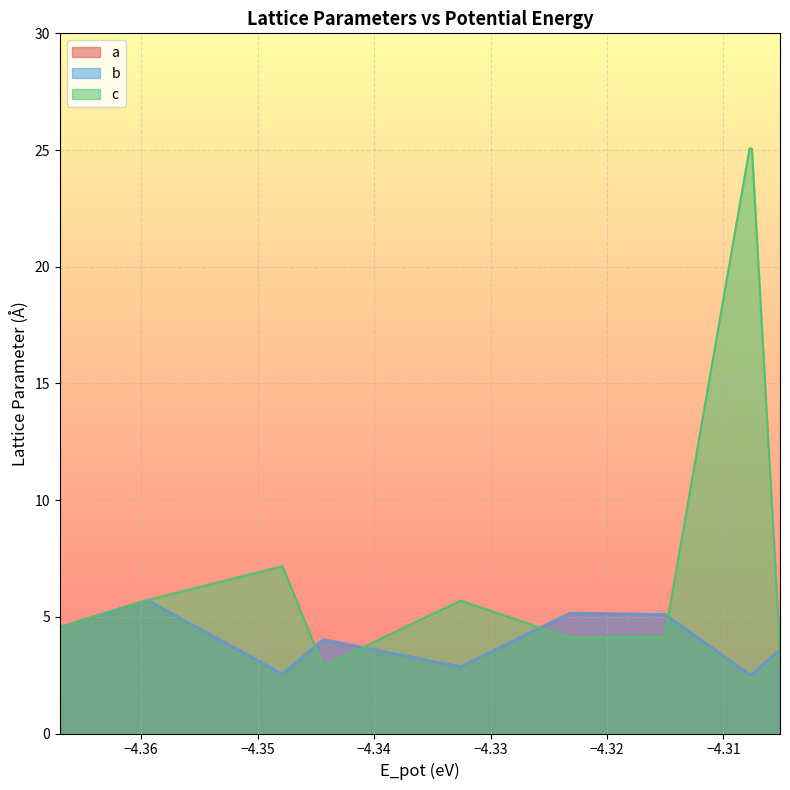

What is the difference between the maximum and second lowest values in the a series?

3.2